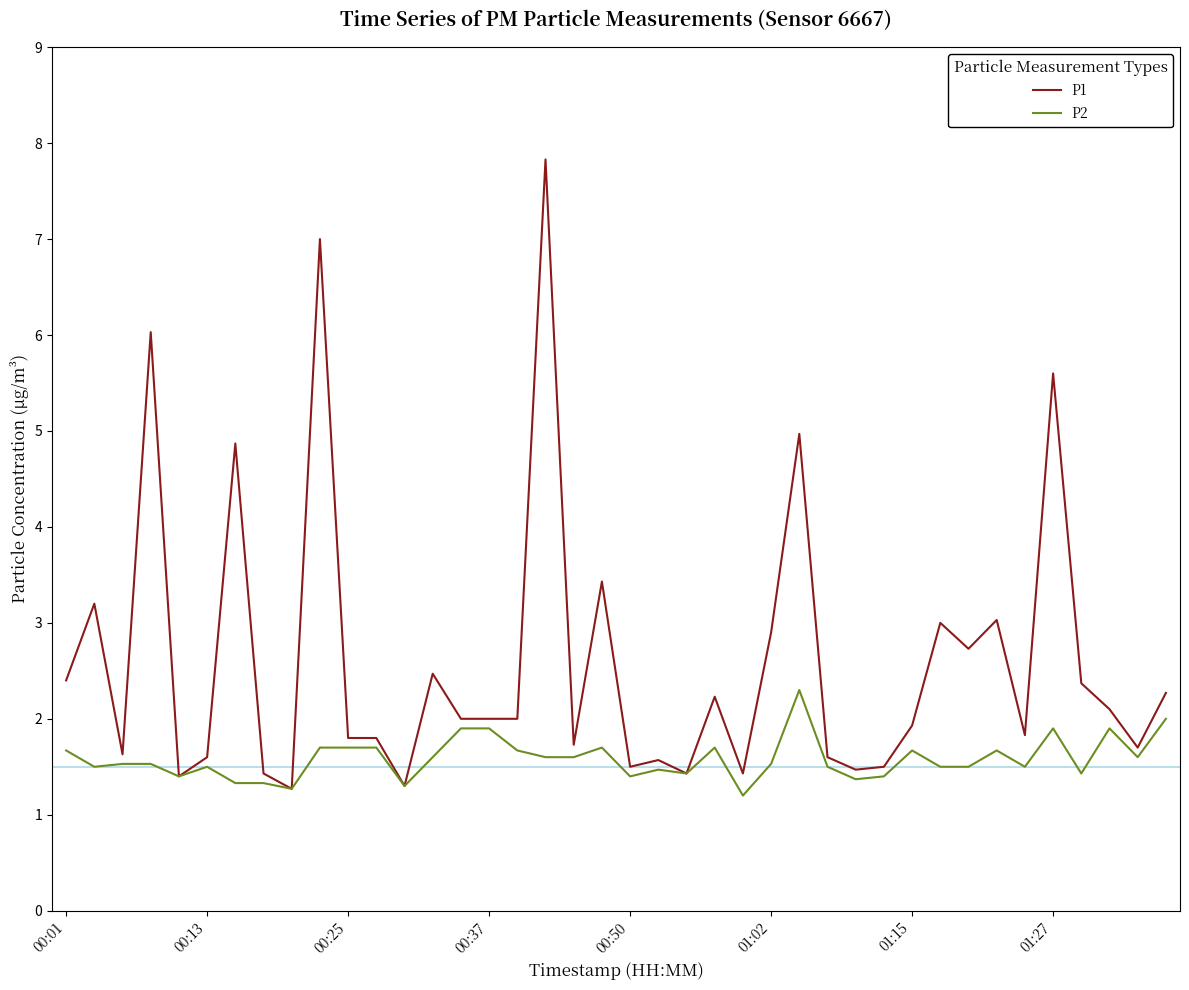

Which series has the largest range (max minus min)?

P1